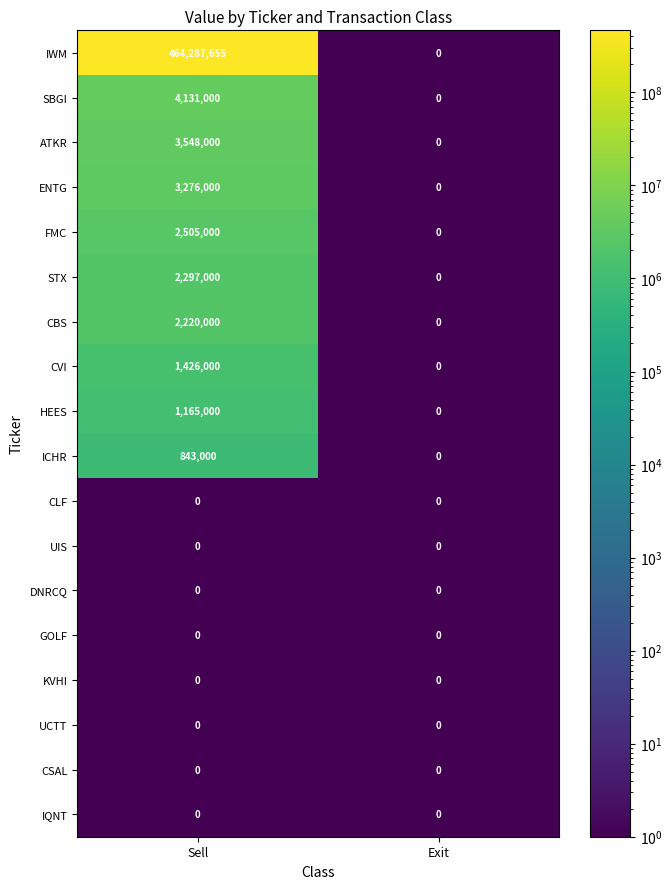

What is the sum of all CVI values?

1426000